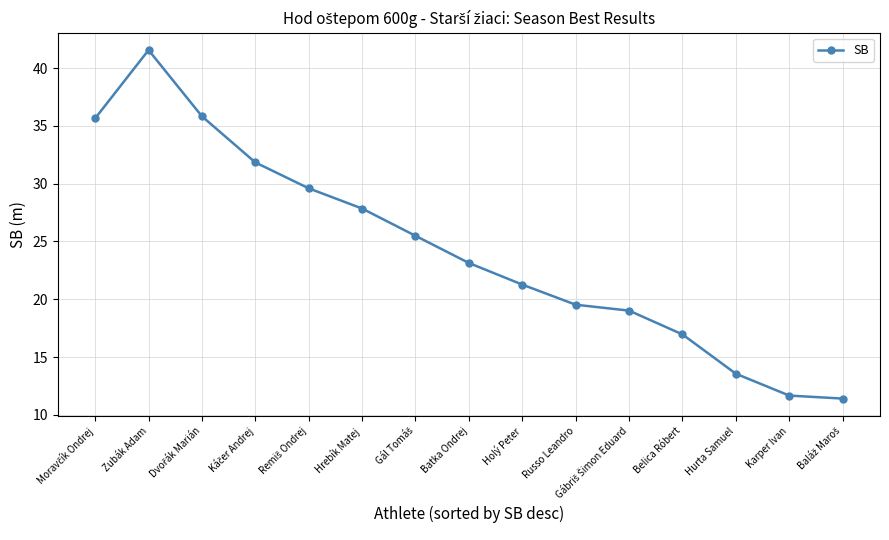

True or false: the data shows 17.0 at Belica Róbert.

True